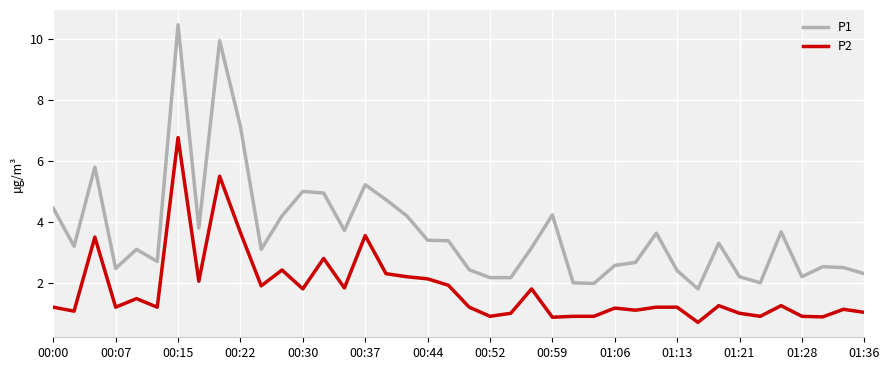

What is the maximum value shown in the chart?

10.5